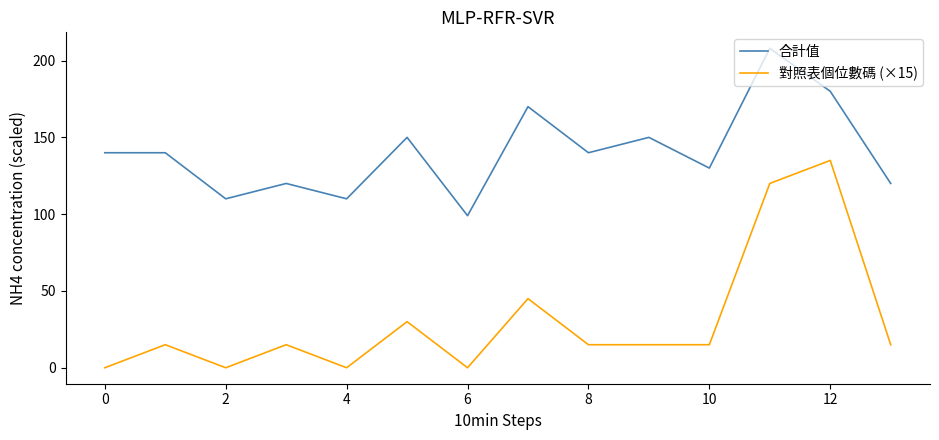

Which series has the largest range (max minus min)?

對照表個位數碼 (×15)